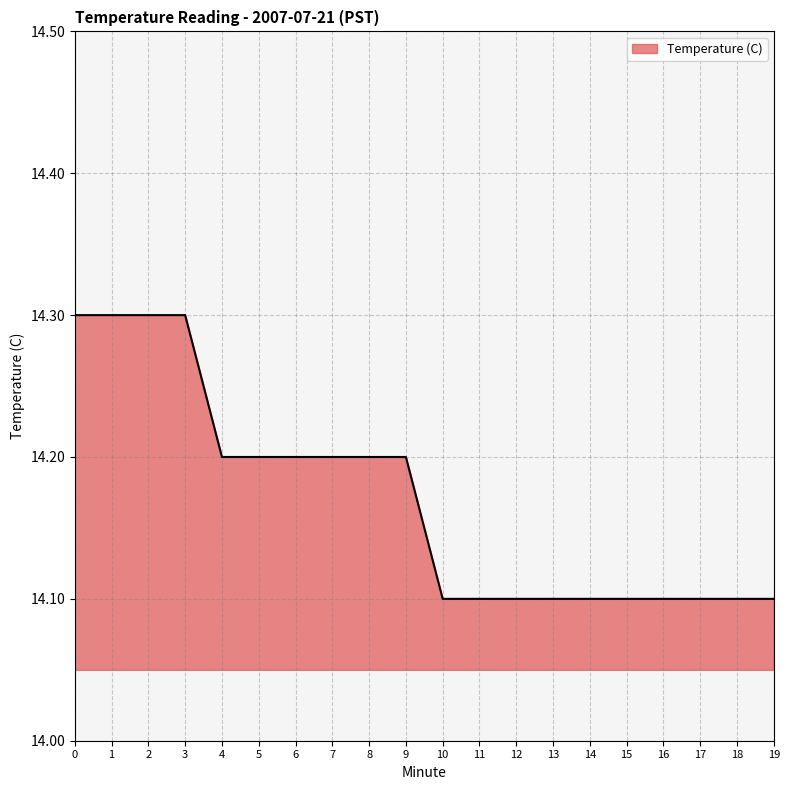

Approximately how many times larger is the value at 15 compared to 11?

1.0